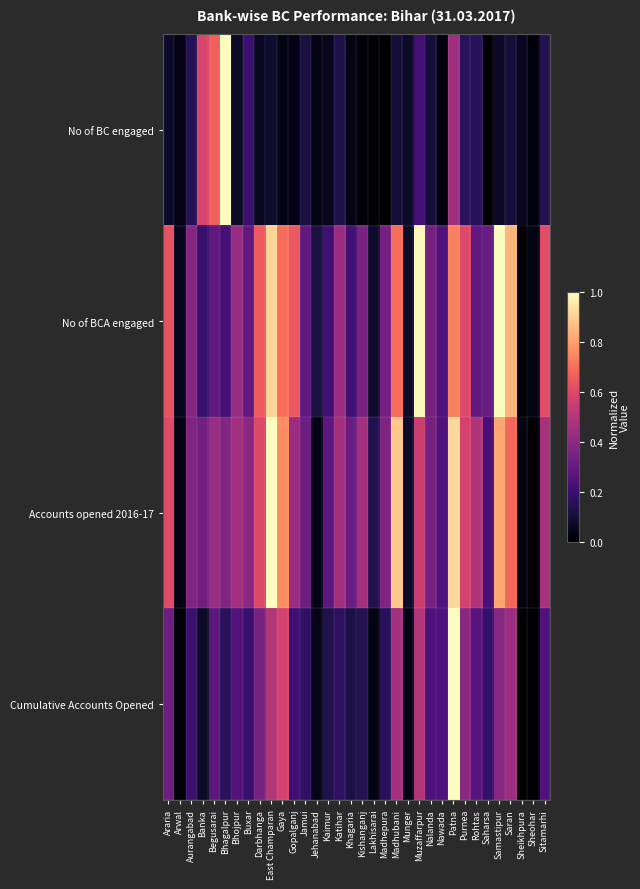

Which label corresponds to the smallest value in the chart?

Madhepura